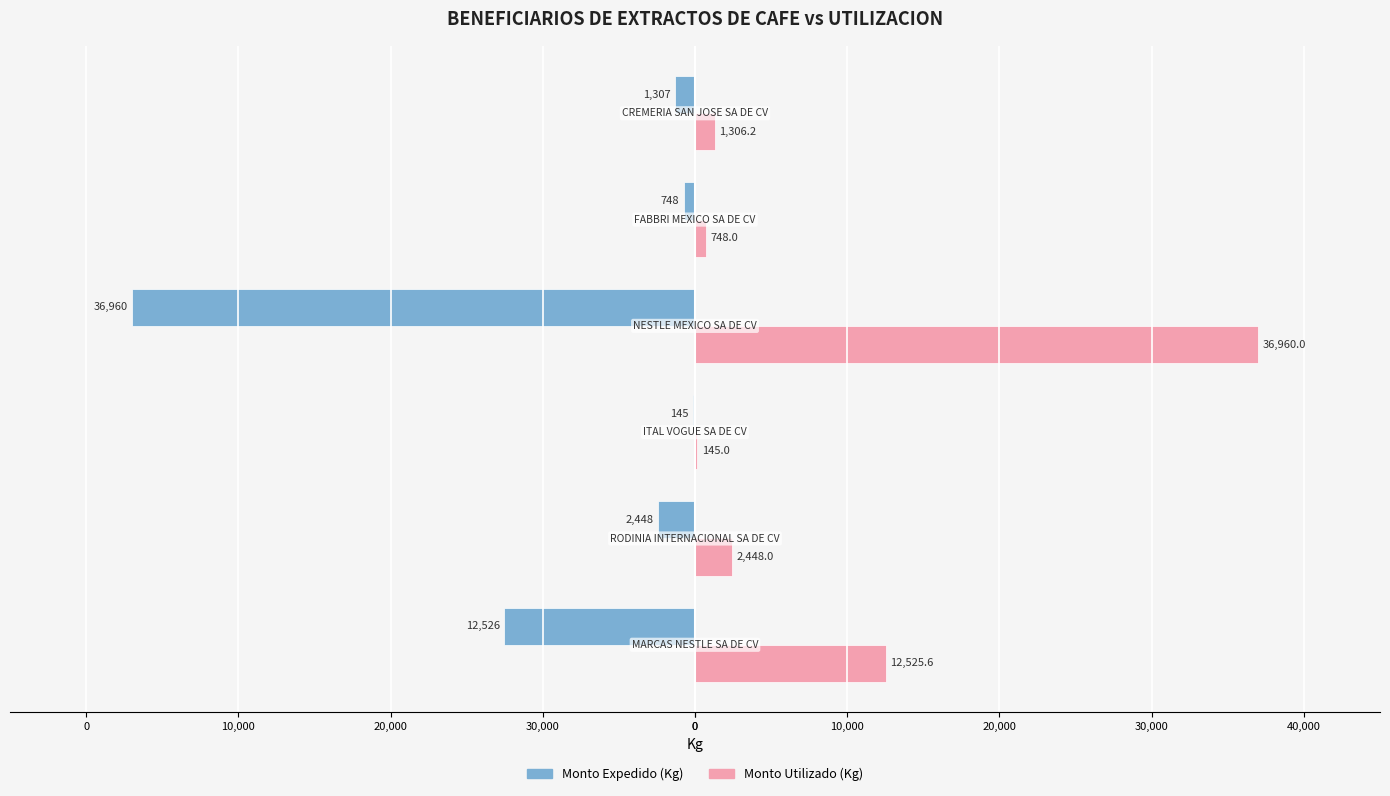

List the series in order of their overall mean, highest first.

Monto Utilizado (Kg), Monto Expedido (Kg)